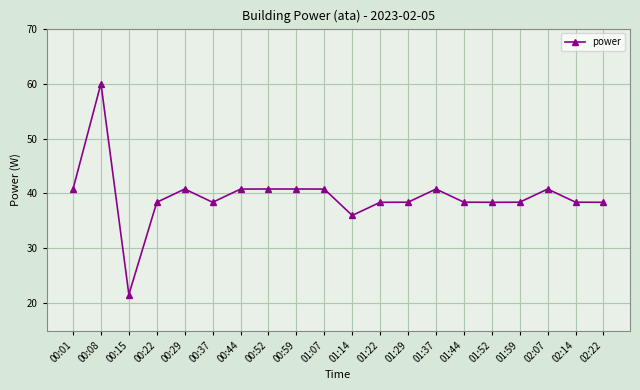

What is the average value?

39.5